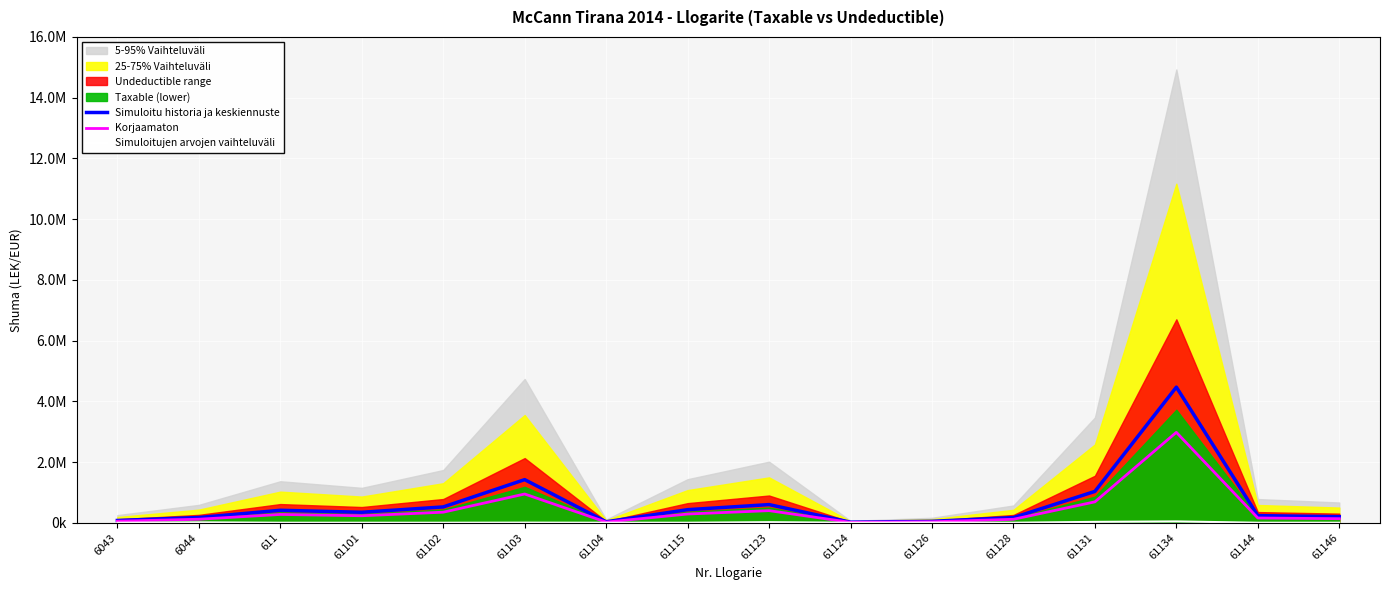

How many lines are shown in the chart?

3